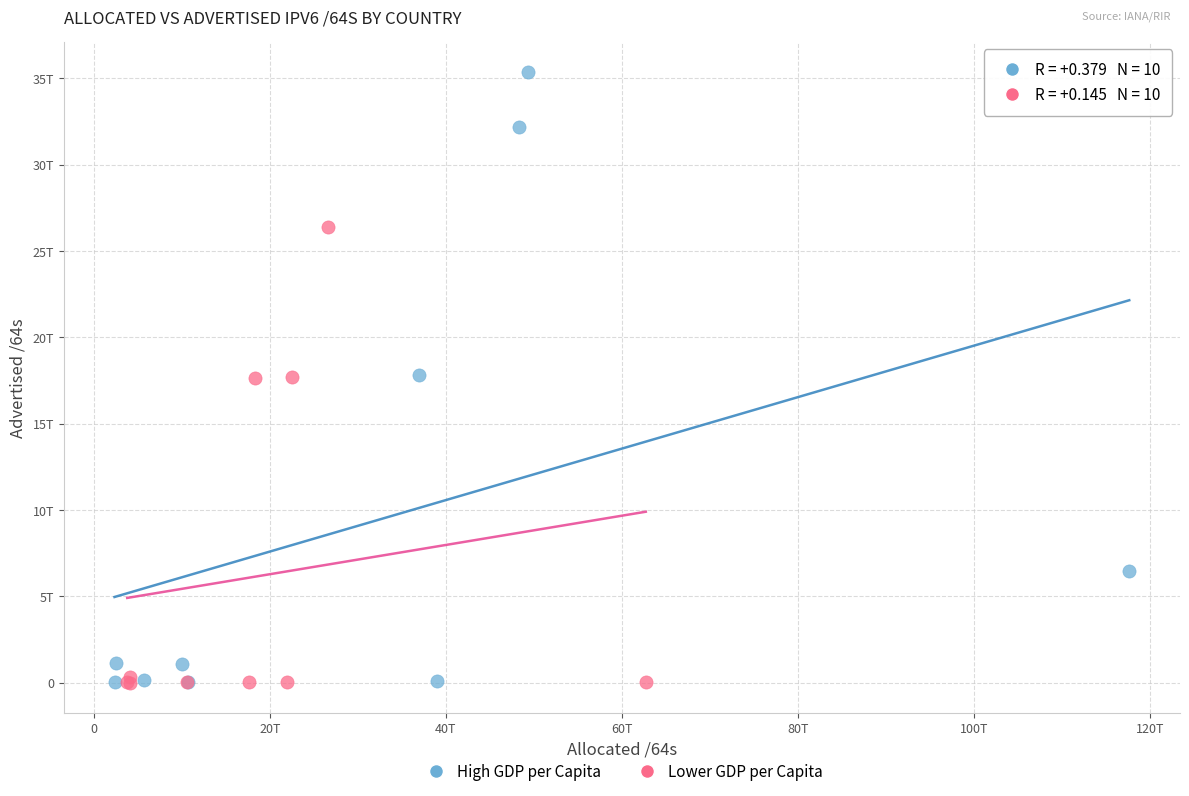

What are all the series names shown in the legend?

High GDP per Capita, Lower GDP per Capita